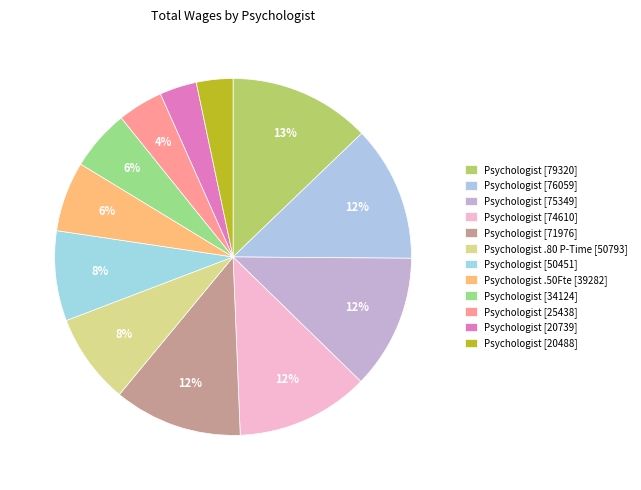

Count the number of slices in the pie.

12